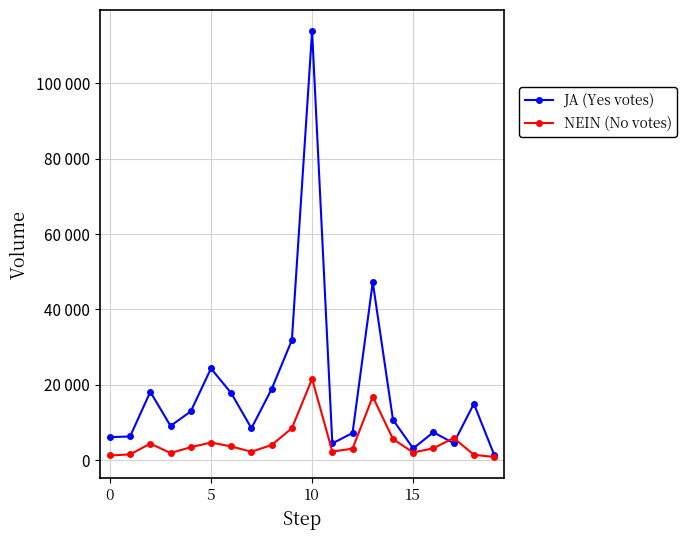

How many times do NEIN (No votes) and JA (Yes votes) cross each other?

2